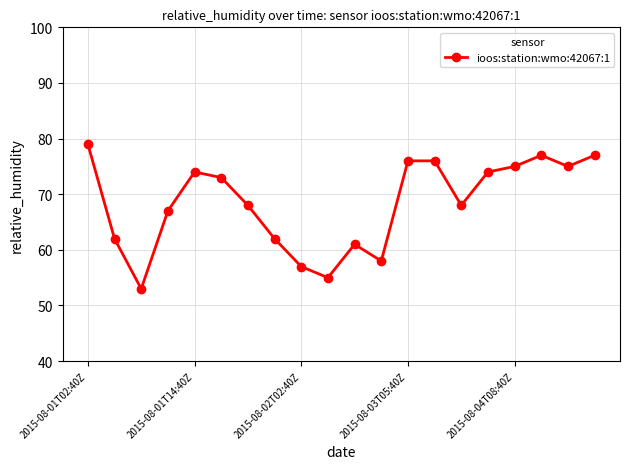

What is the difference between the maximum and minimum values?

26